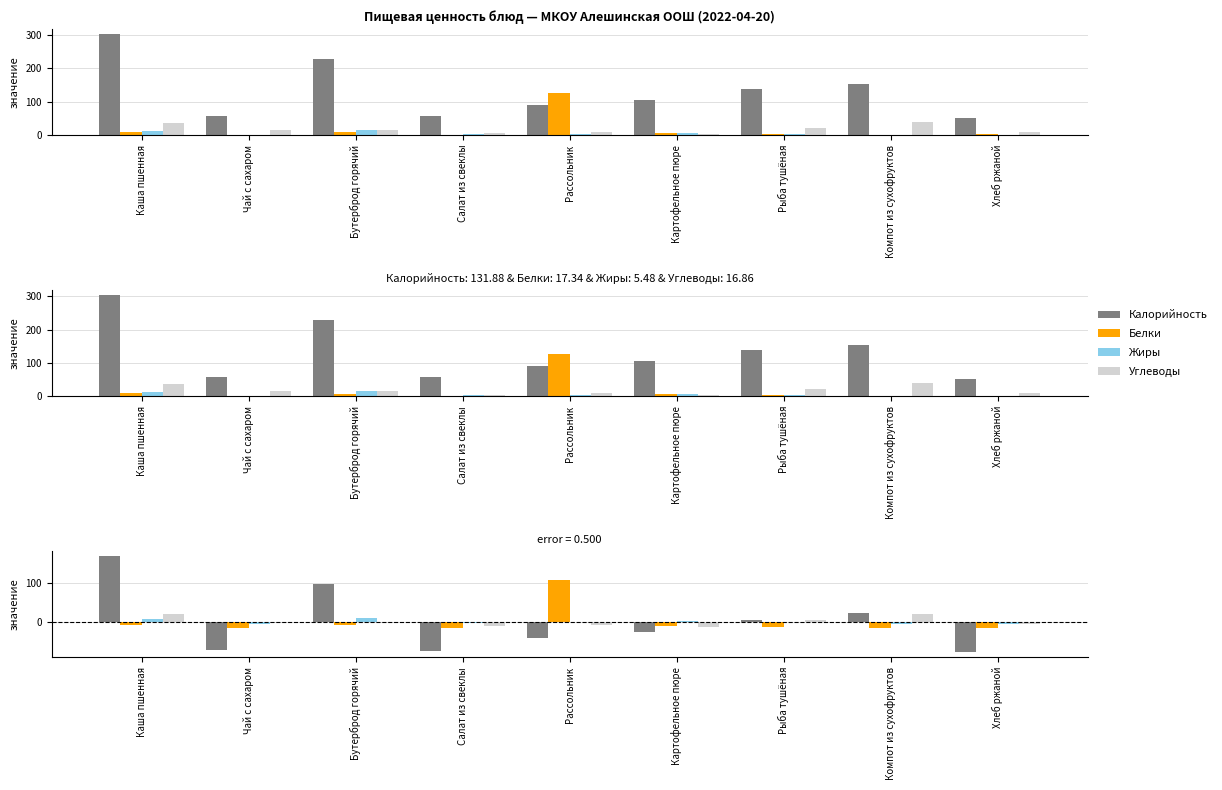

What is the label of the 3rd bar from the left?

Бутерброд горячий